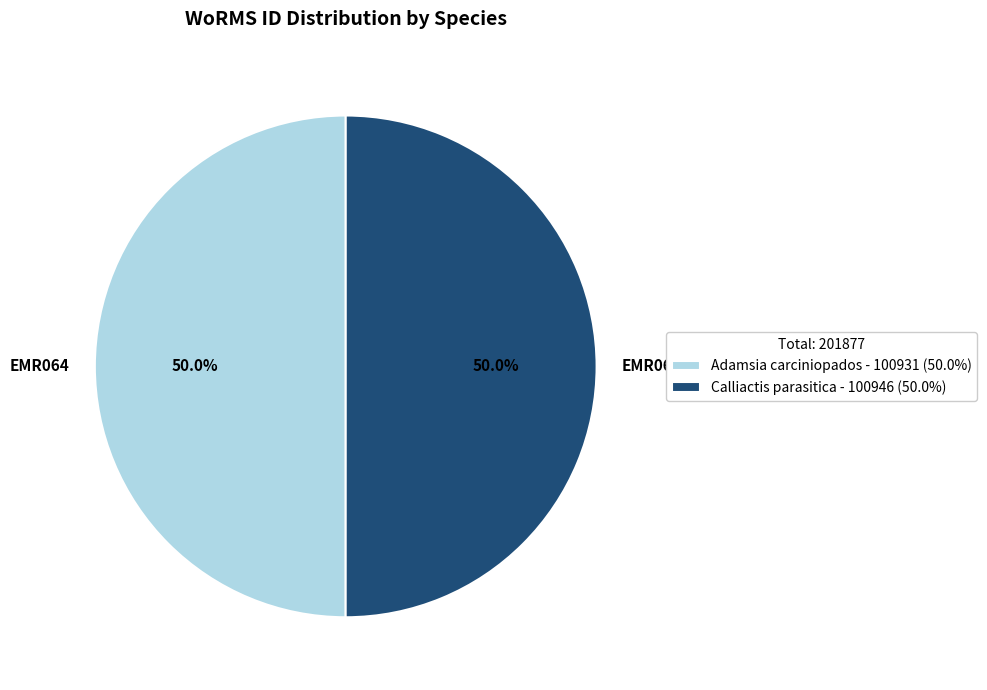

What is the total percentage of EMR064 and EMR066?

100.0%